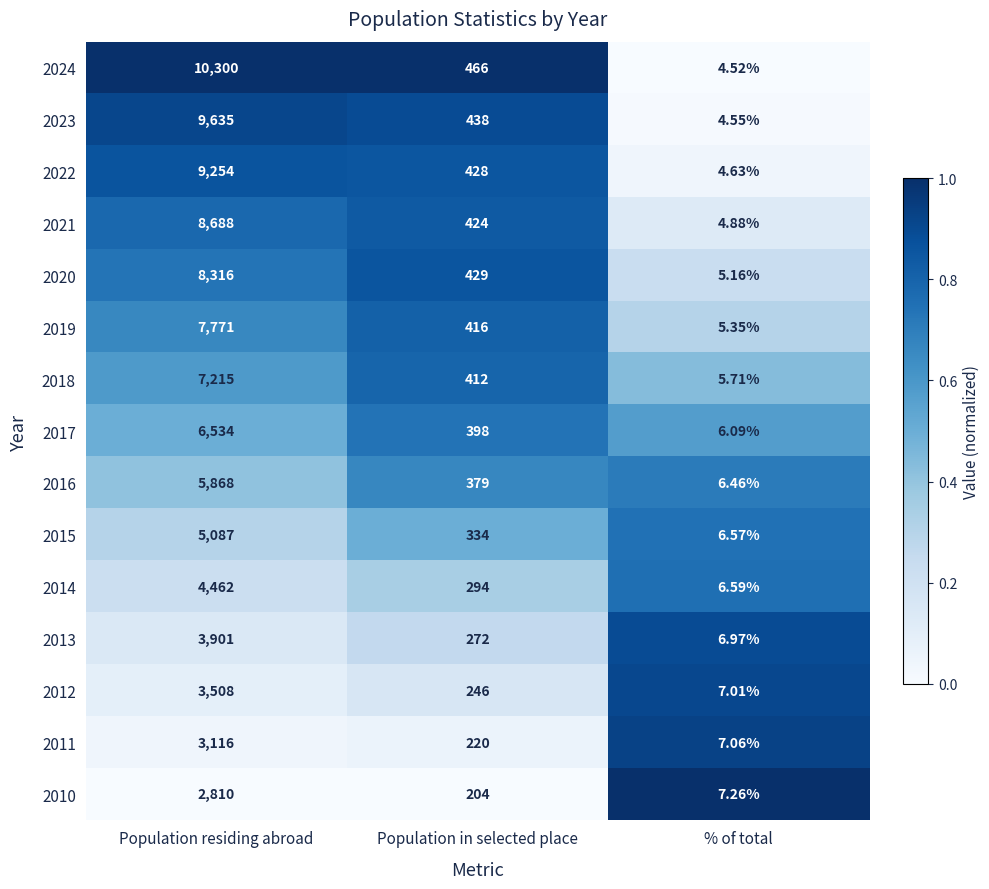

What is the total value across all series at % of total?

88.8